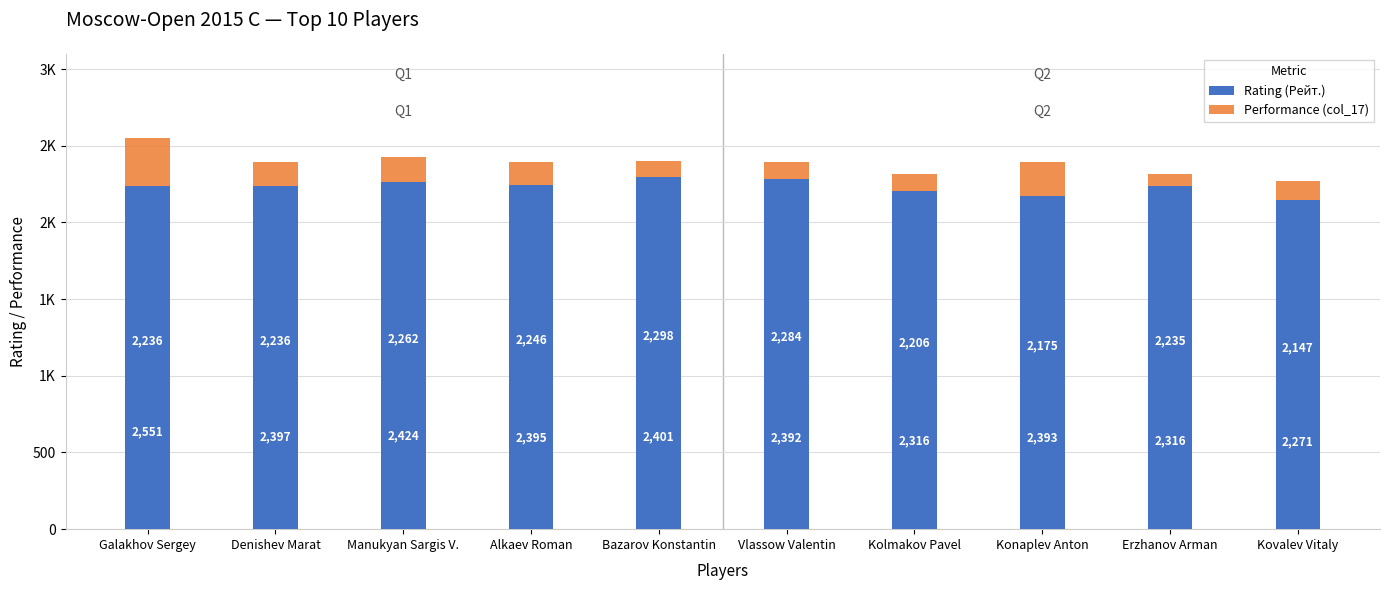

What is the difference between the second highest and second lowest values in the Rating (Рейт.) series?

109